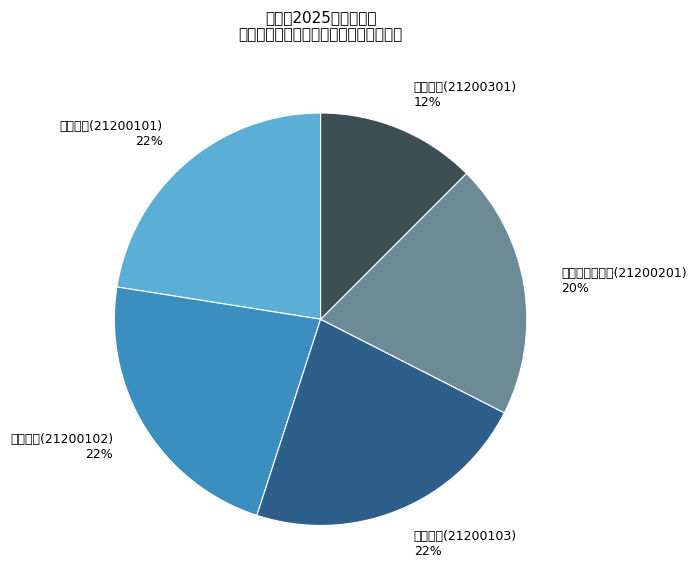

Is there any slice that represents more than half of the pie?

No